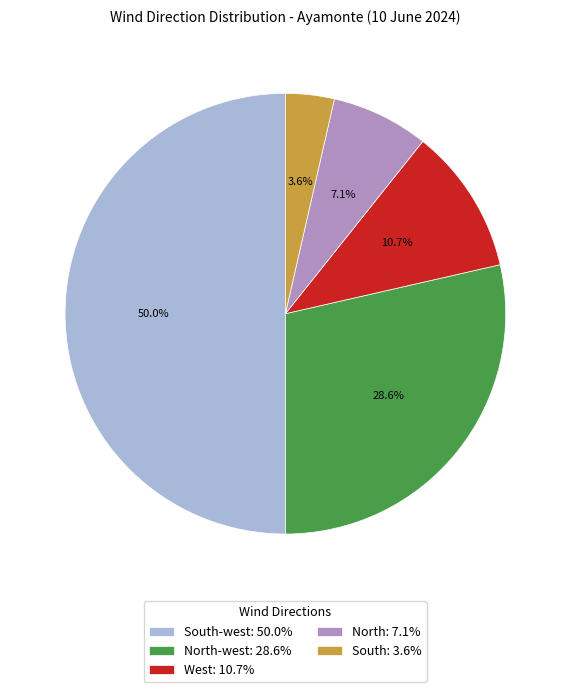

Is North: 7.1% the majority of the pie?

No